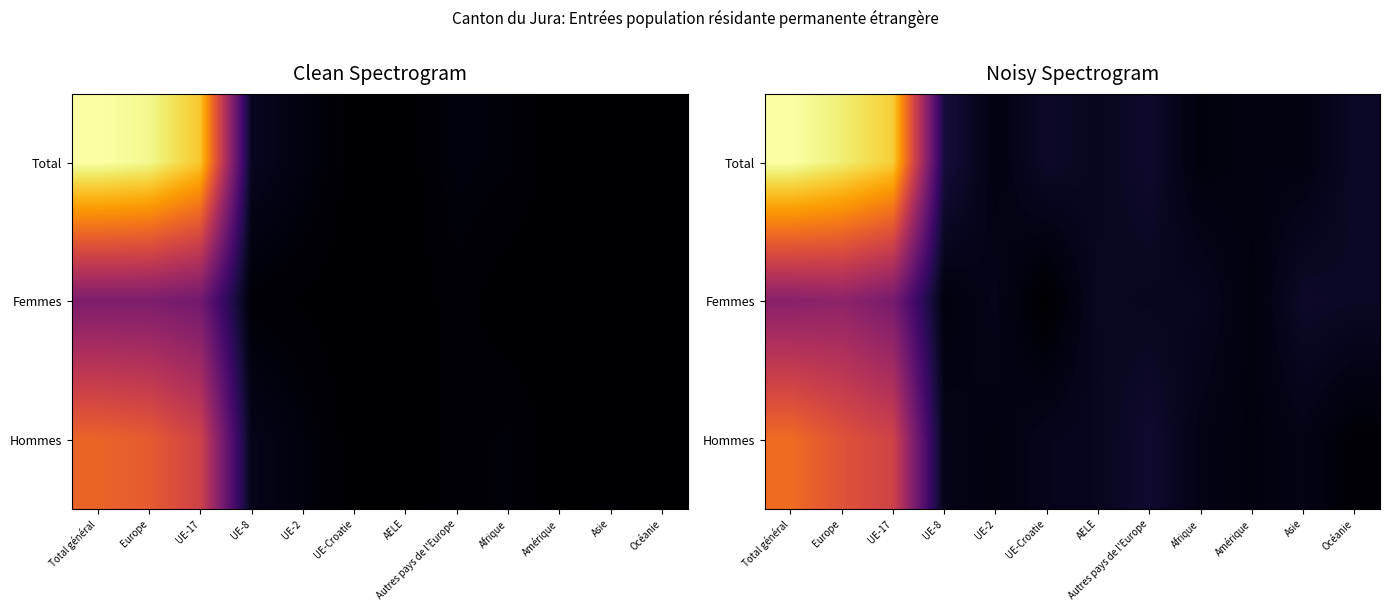

How many values in the Total series are below 14?

6